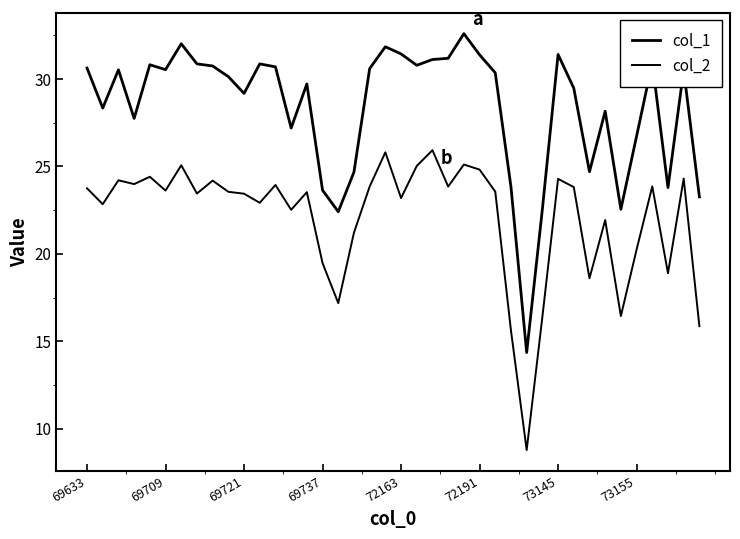

How many lines are shown in the chart?

2